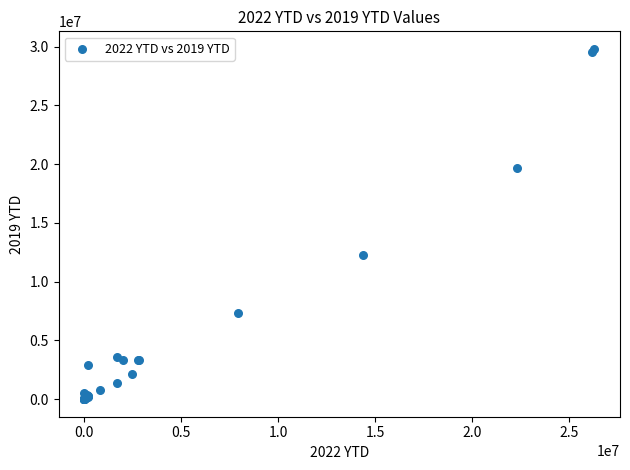

What Y value in the scatter plot is closest to 14906459?

12290139.9